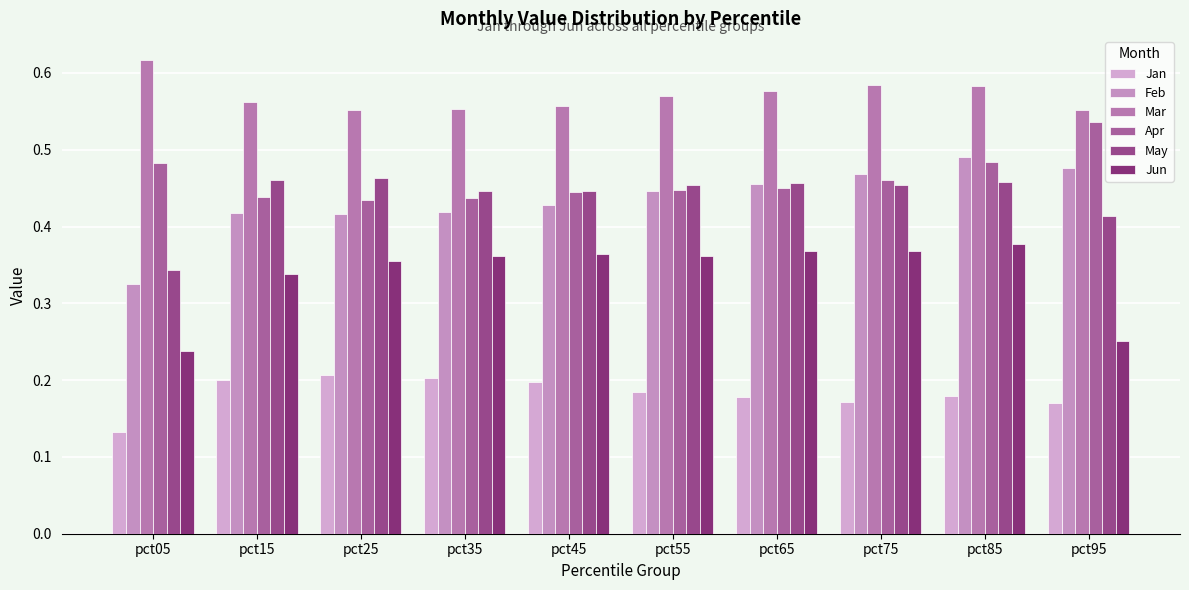

Rank the categories by May value from lowest to highest.

pct05, pct95, pct45, pct35, pct55, pct75, pct65, pct85, pct15, pct25